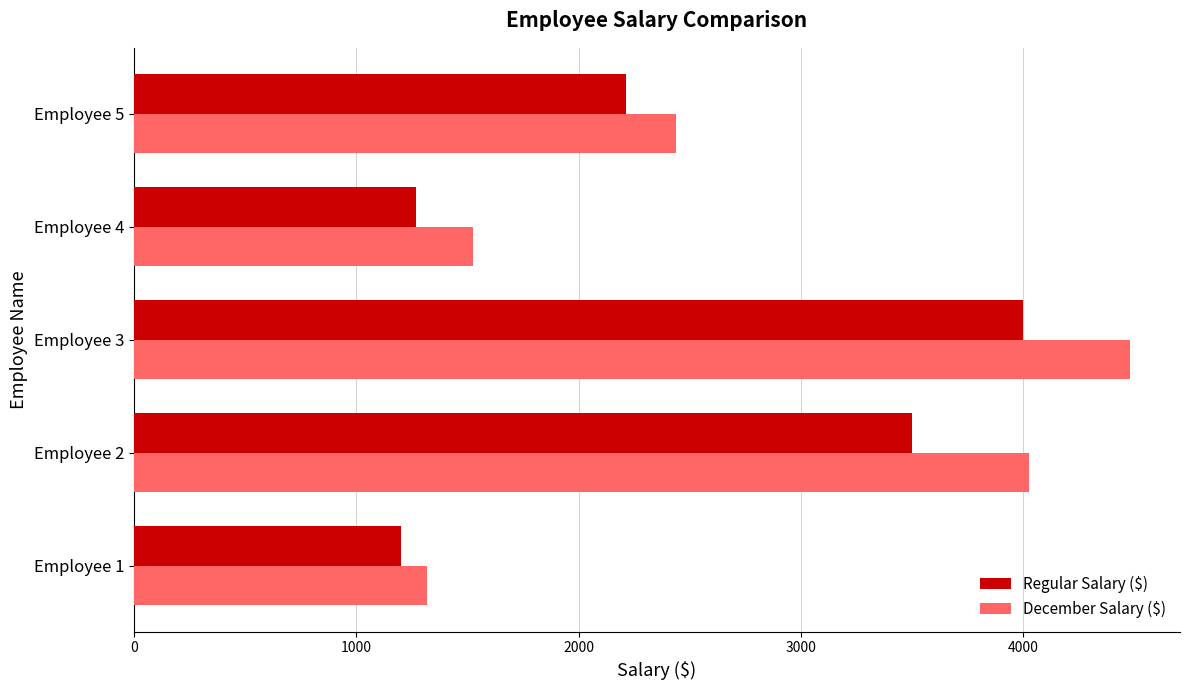

The value of Regular Salary ($) at Employee 3 is 4000.0. True or false?

True